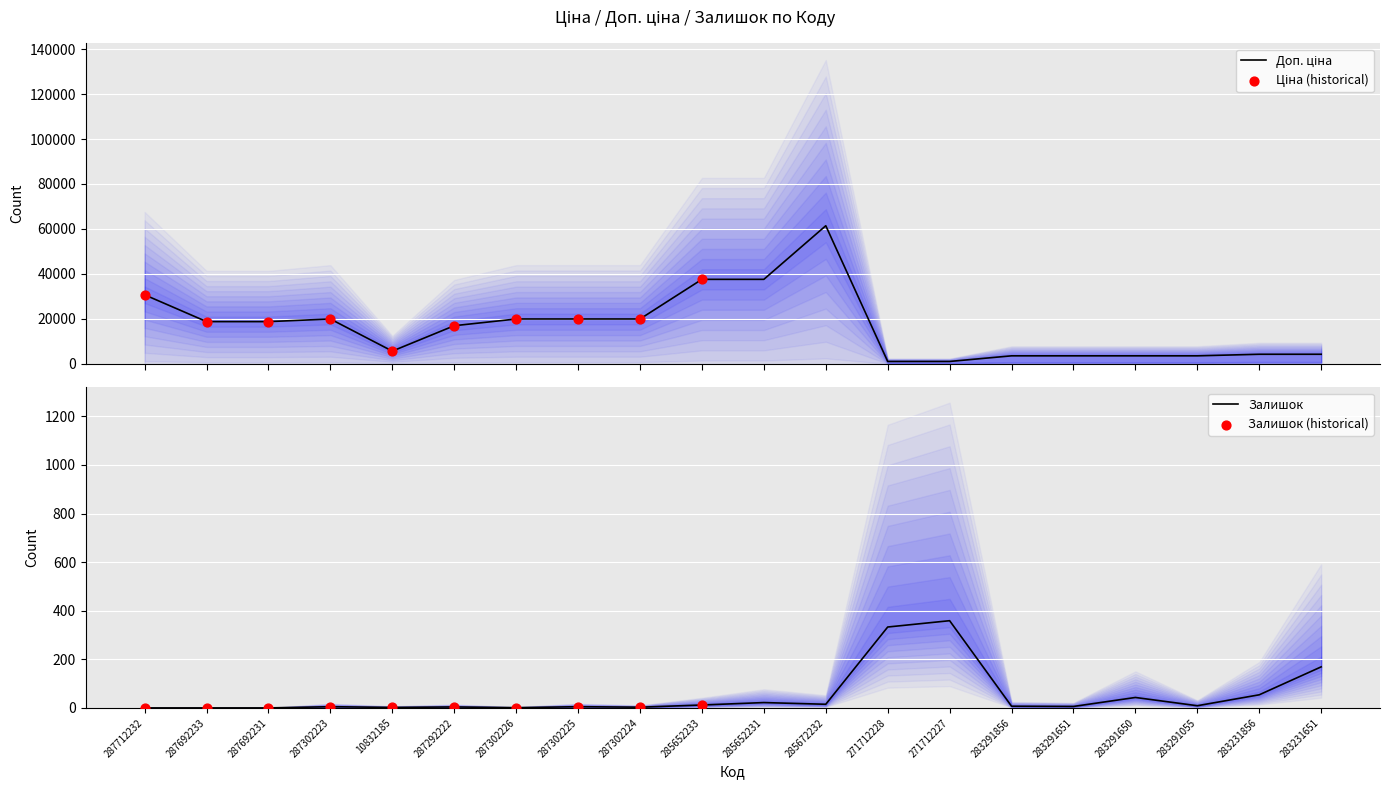

What is the total value across all series at 10832185?

5675.8